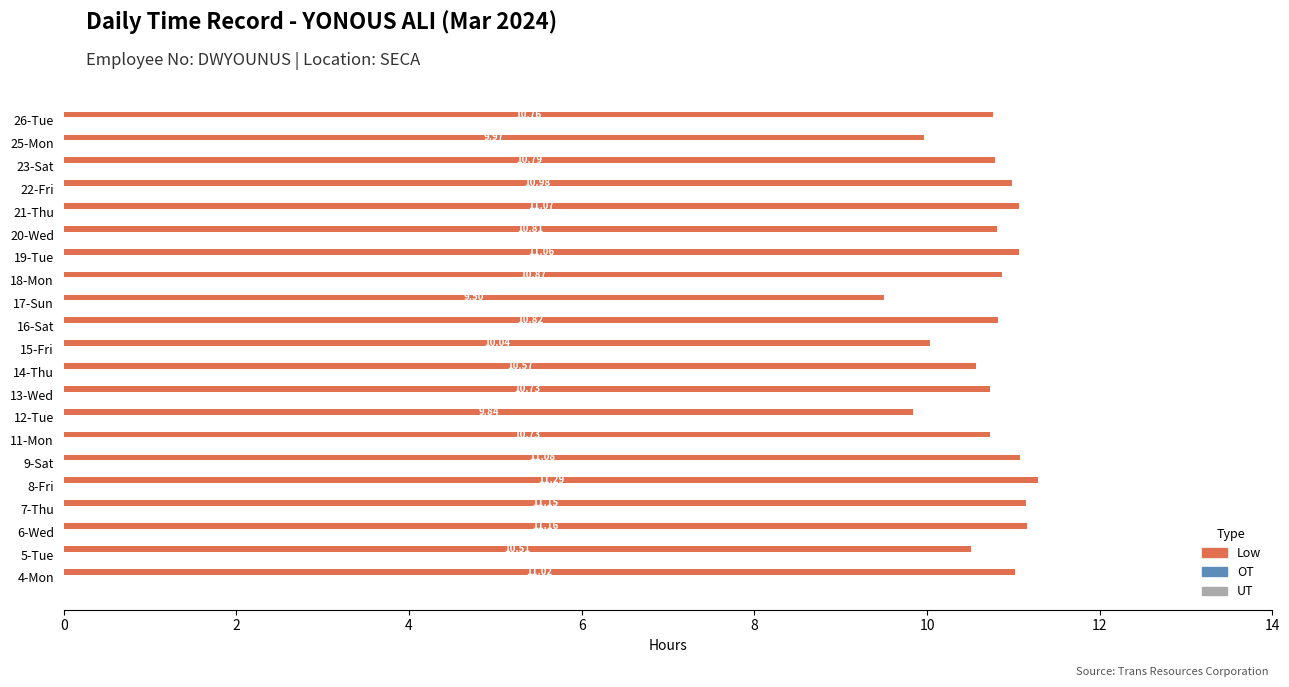

What is the sum of all values?

224.8